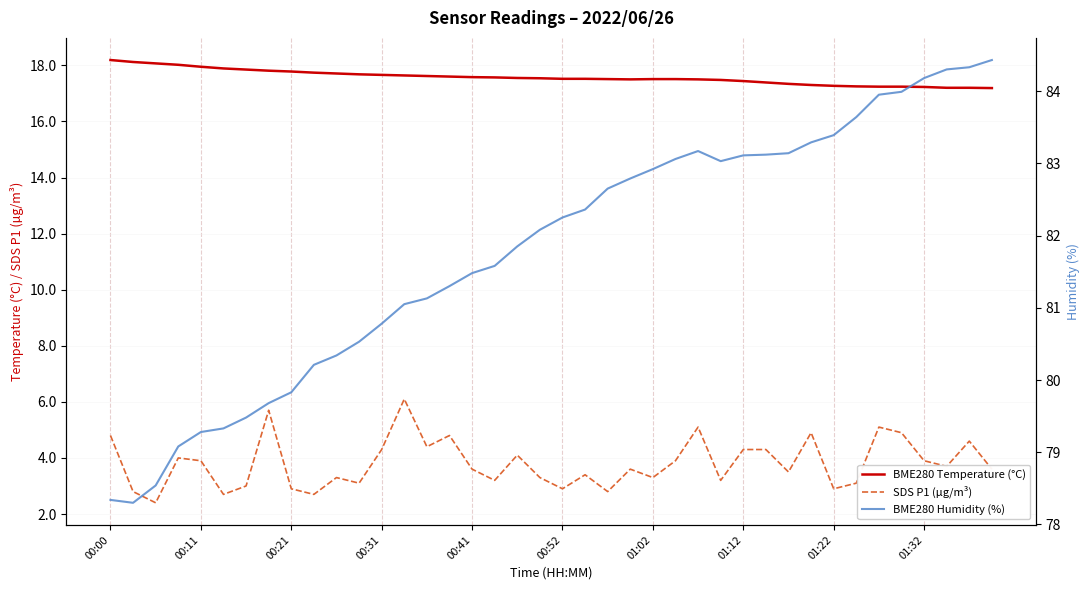

The BME280 Temperature (°C) series shows 17.2 at 34. True or false?

True